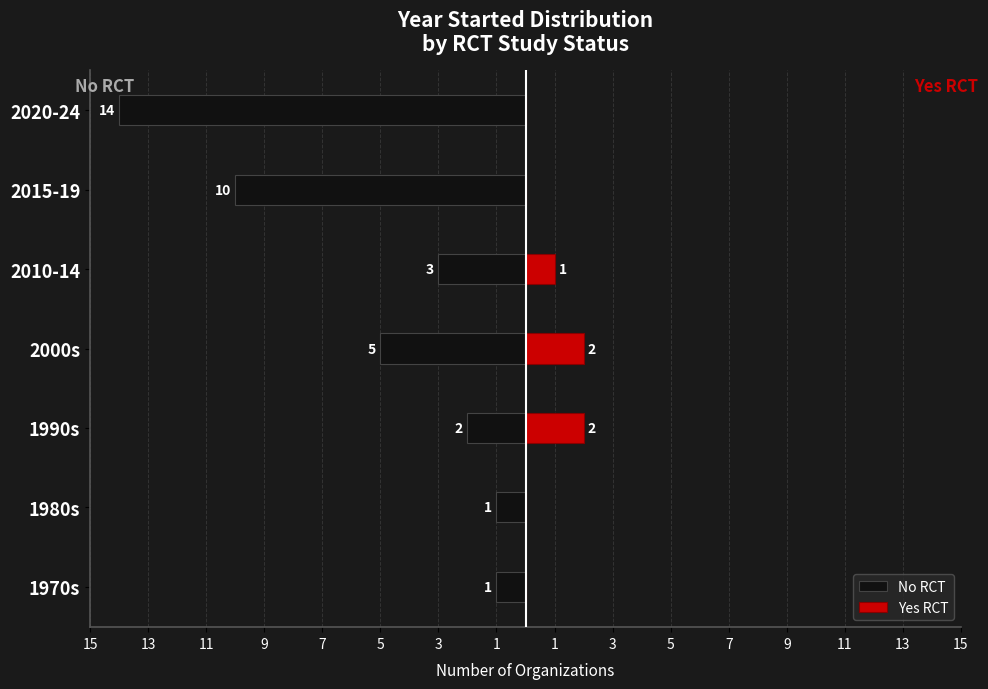

Which series changed the most between 1980s and 2015-19?

No RCT